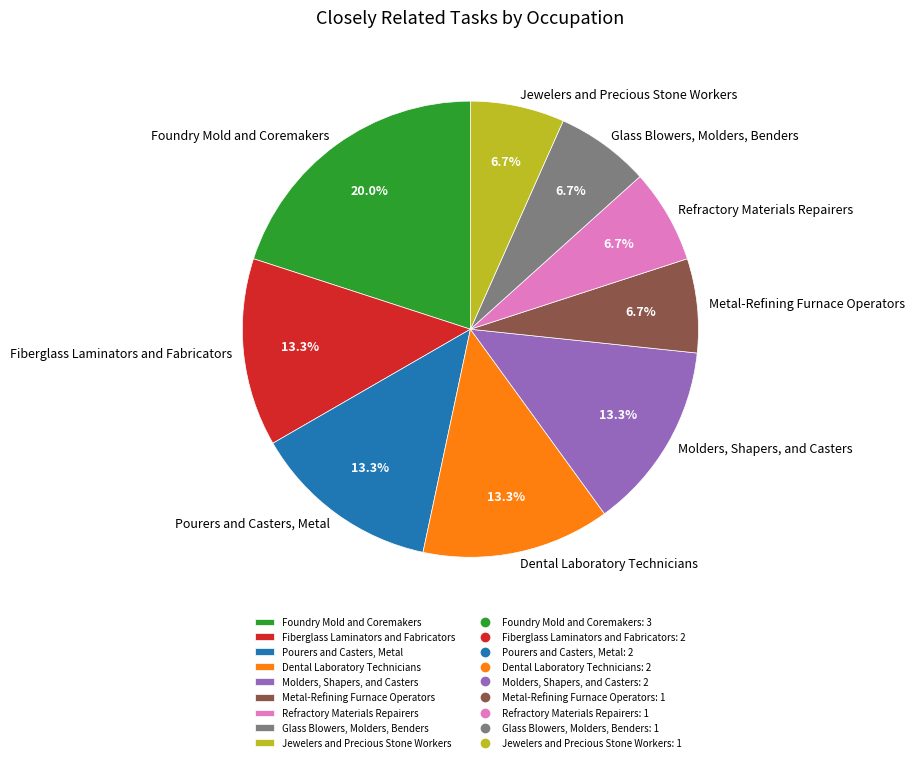

Which category has the biggest portion of the pie?

Foundry Mold and Coremakers